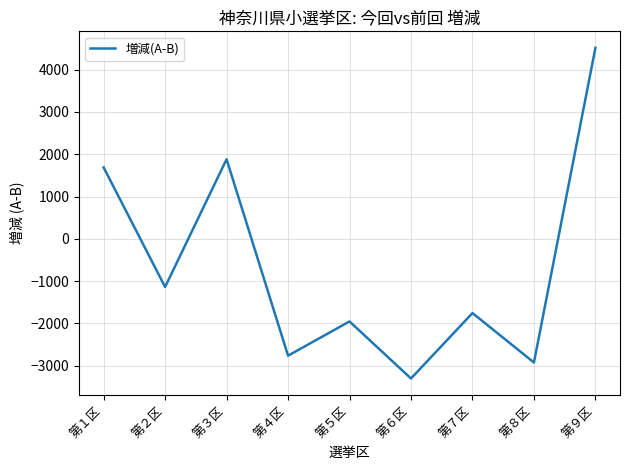

What is the greatest value displayed?

4515